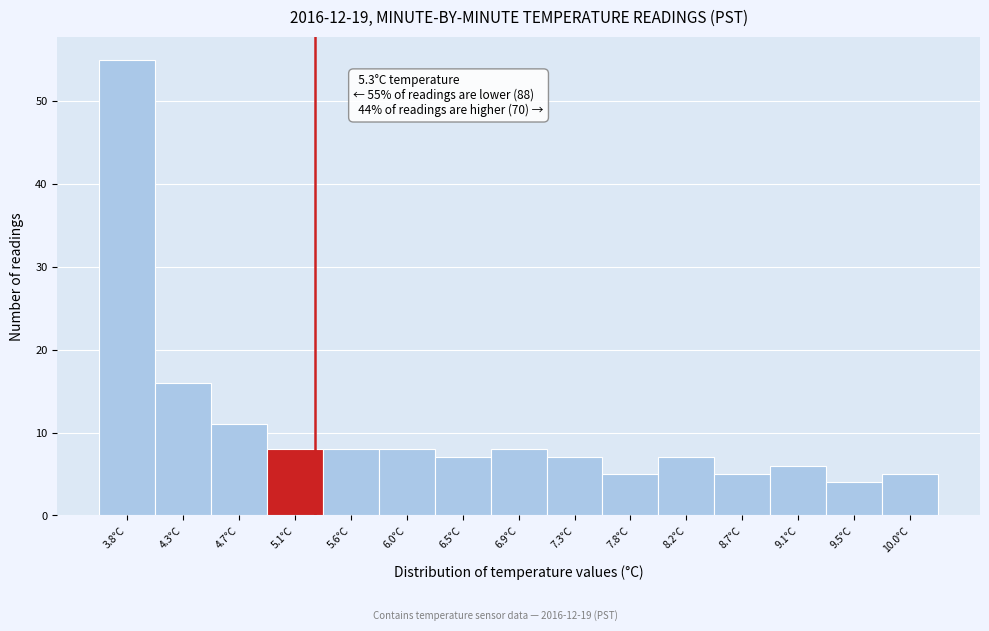

Over which range of the x-axis is the bar tallest?

3.60 to 4.04